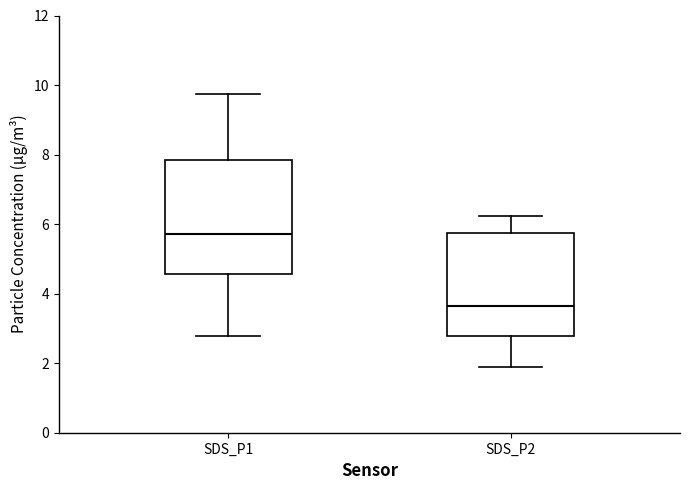

Reading left to right, read every box against the y-axis: the position of its median line, the range the box covers, and the ends of its whiskers. The values are not printed on the chart, so give them approximately, as read against the axis.

SDS_P1: median 5.8, box 4.6 to 7.8, whiskers 2.8 to 9.8
SDS_P2: median 3.6, box 2.8 to 5.8, whiskers 1.8 to 6.2